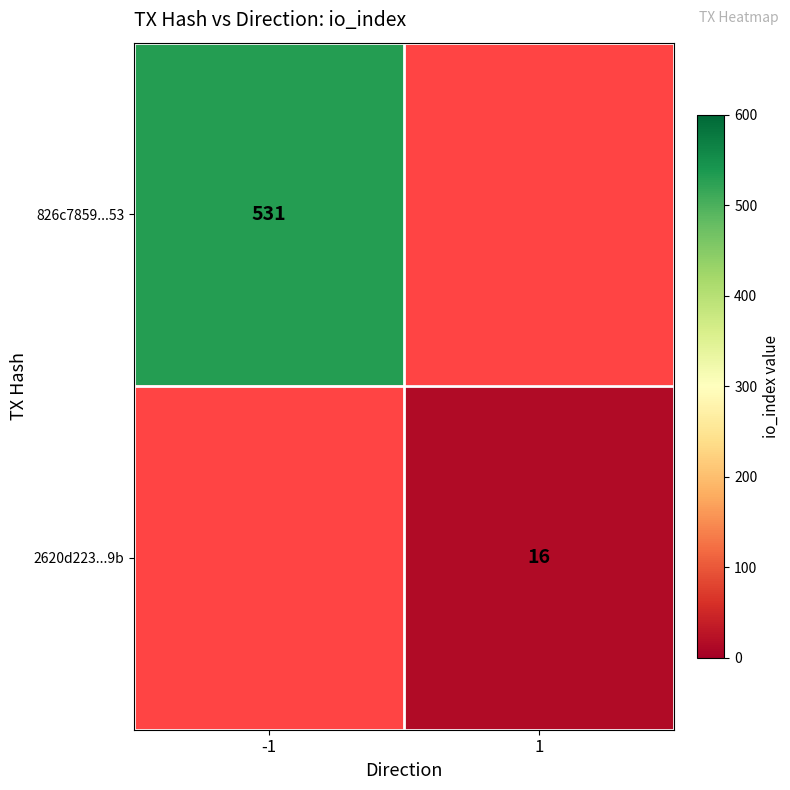

Count the number of data series in this chart.

2